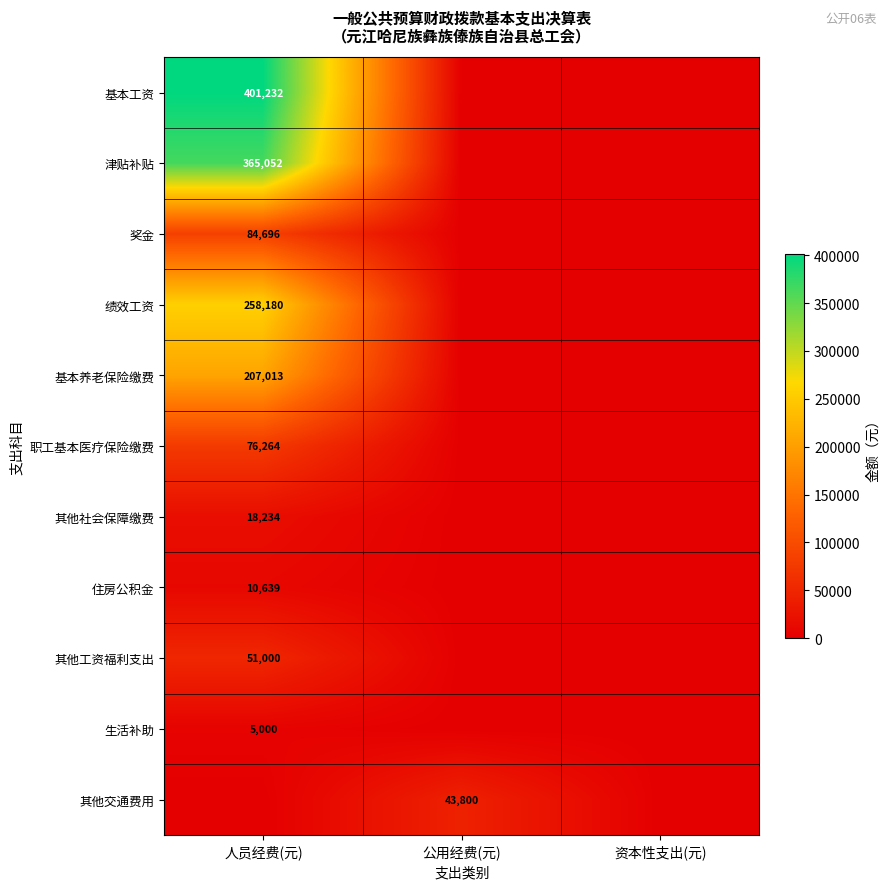

The value of 基本工资 at 人员经费(元) is 401232. True or false?

True